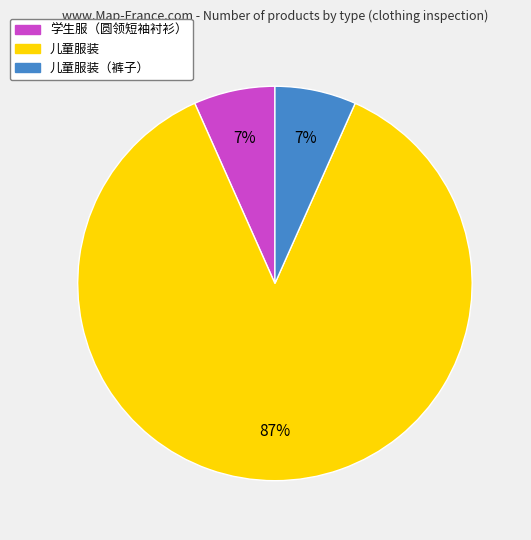

Is there any slice that represents more than half of the pie?

Yes